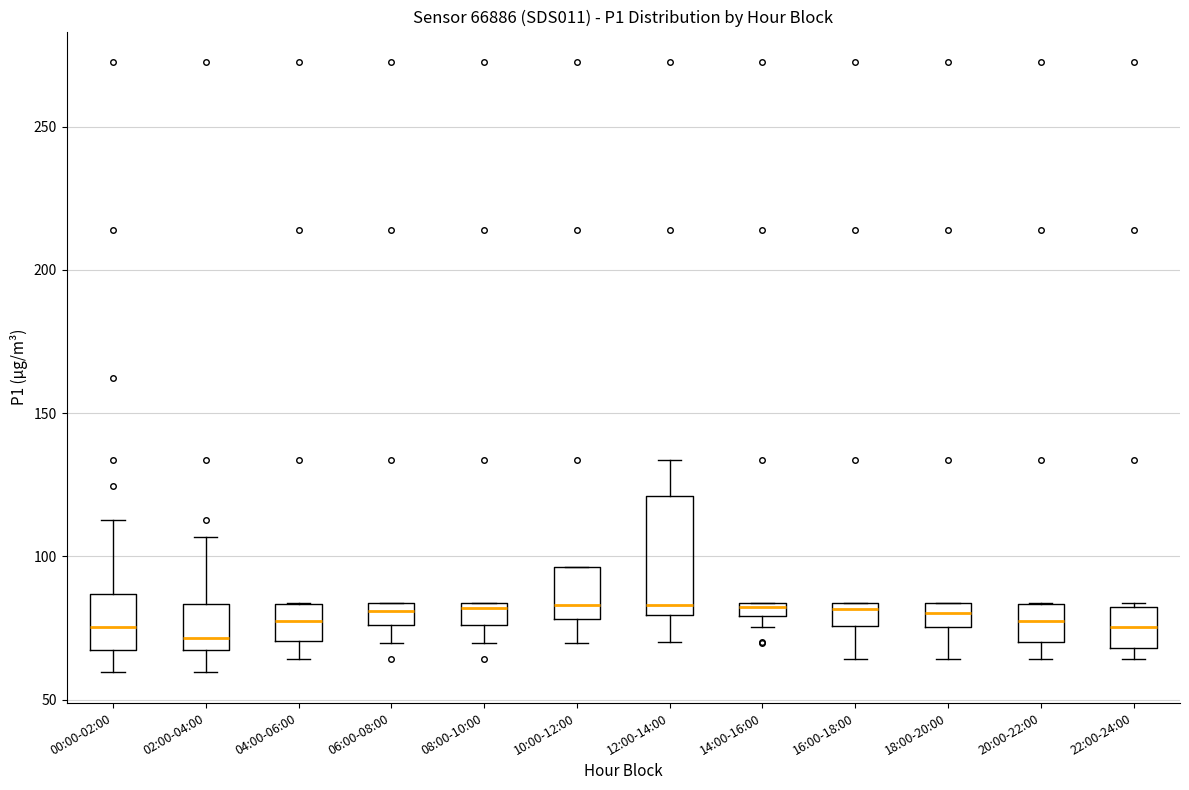

Comparing the boxes themselves (not the whiskers), which one is the tallest?

12:00-14:00